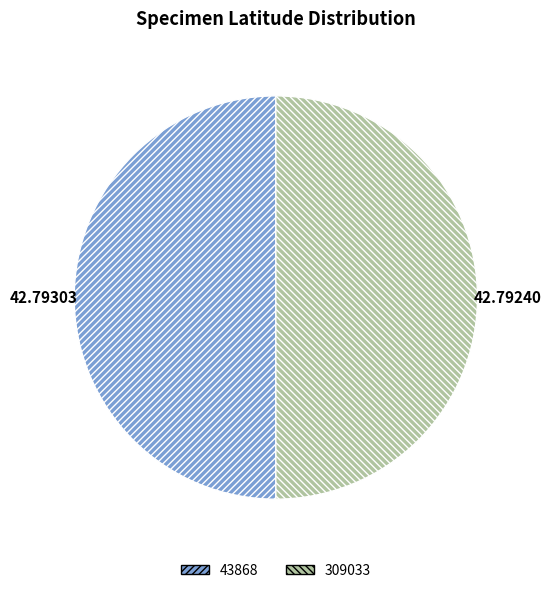

Count the number of slices in the pie.

2